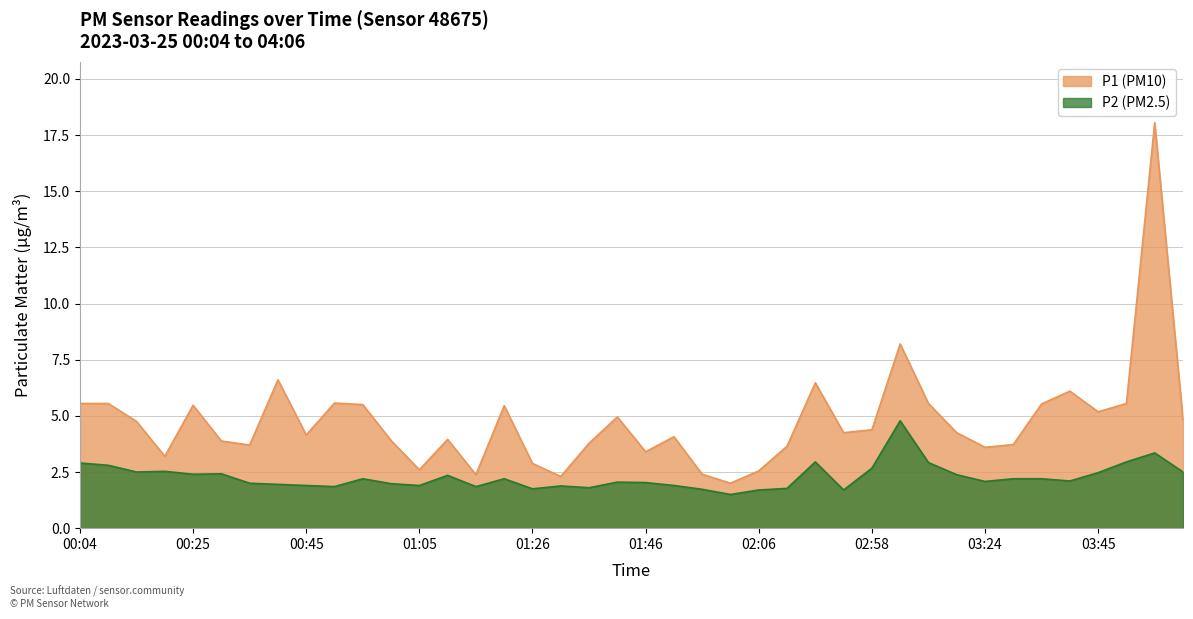

Reading left to right, extract all data points from this chart.

P1: 00:04=5.5	00:09=5.5	00:14=4.8	00:20=3.2	00:25=5.5	00:30=3.9	00:35=3.7	00:40=6.6	00:45=4.2	00:50=5.6	00:55=5.5	01:00=3.9	01:05=2.6	01:10=4.0	01:15=2.4	01:21=5.5	01:26=2.9	01:31=2.3	01:36=3.8	01:41=5.0	01:46=3.4	01:51=4.1	01:56=2.4	02:01=2.0	02:06=2.5	02:11=3.6	02:43=6.5	02:53=4.2	02:58=4.4	03:03=8.2	03:09=5.5	03:20=4.2	03:24=3.6	03:29=3.7	03:35=5.5	03:40=6.1	03:45=5.2	03:50=5.5	03:55=18.1	04:06=4.8
P2: 00:04=2.9	00:09=2.8	00:14=2.5	00:20=2.5	00:25=2.4	00:30=2.4	00:35=2.0	00:40=1.9	00:45=1.9	00:50=1.9	00:55=2.2	01:00=2.0	01:05=1.9	01:10=2.4	01:15=1.9	01:21=2.2	01:26=1.8	01:31=1.9	01:36=1.8	01:41=2.0	01:46=2.0	01:51=1.9	01:56=1.7	02:01=1.5	02:06=1.7	02:11=1.8	02:43=3.0	02:53=1.7	02:58=2.7	03:03=4.8	03:09=2.9	03:20=2.4	03:24=2.1	03:29=2.2	03:35=2.2	03:40=2.1	03:45=2.5	03:50=3.0	03:55=3.4	04:06=2.5